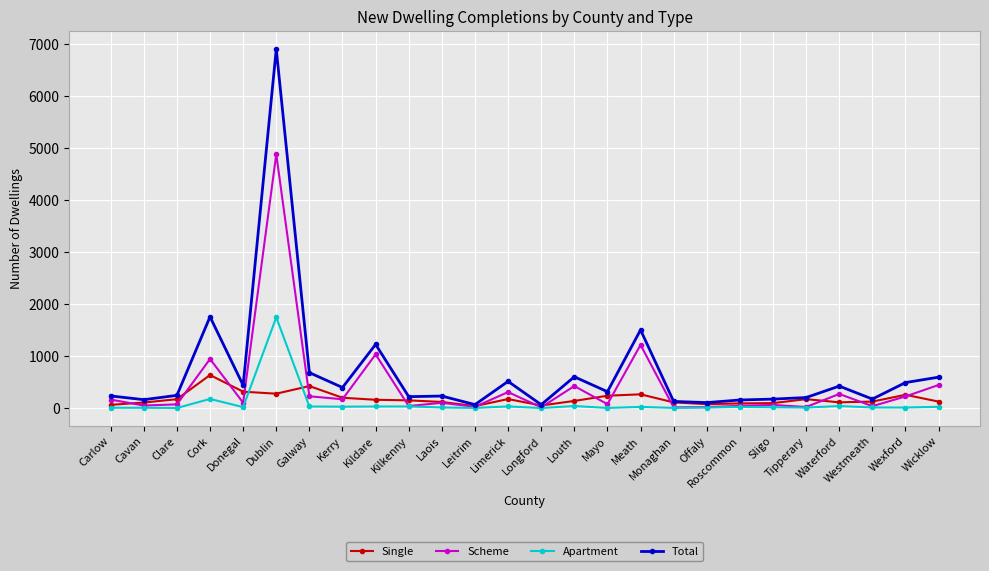

What is the difference between the maximum and minimum values in the Total series?

6841